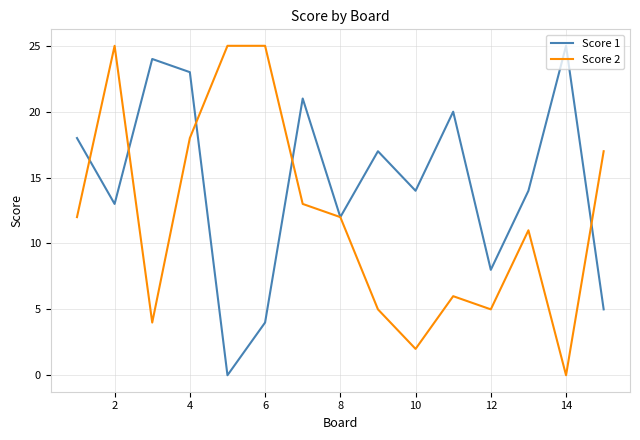

What is the maximum value shown in the chart?

25